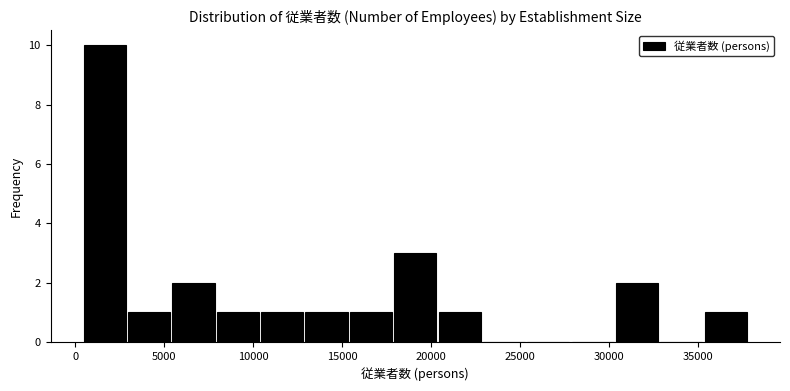

Reading left to right, transcribe this chart: for each bar, give the range it covers on the x-axis and its height. Neither the bar edges nor the heights are printed on the chart, so give them approximately, as read against the axes.

500 to 3000: 10
3000 to 5500: 1
5500 to 8000: 2
8000 to 10500: 1
10500 to 13000: 1
13000 to 15500: 1
15500 to 18000: 1
18000 to 20500: 3
20500 to 23000: 1
23000 to 25500: 0
25500 to 28000: 0
28000 to 30500: 0
30500 to 33000: 2
33000 to 35500: 0
35500 to 38000: 1